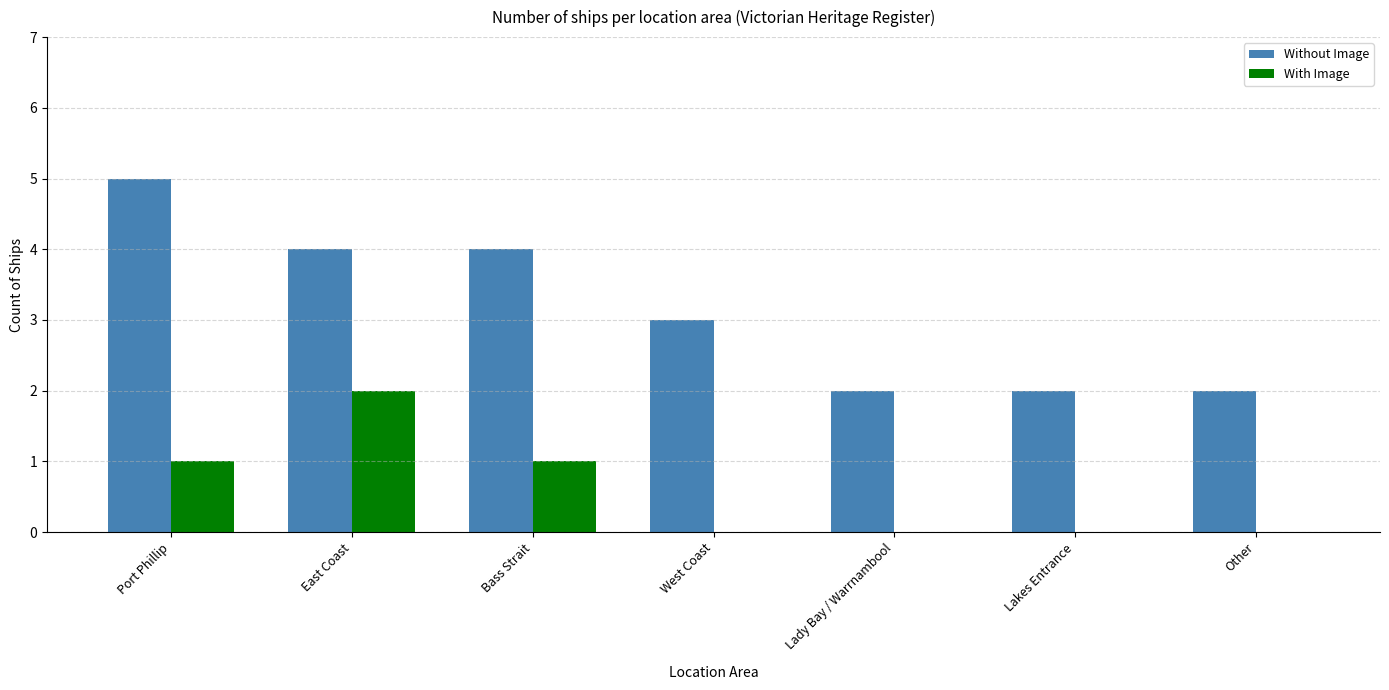

What are all the series names shown in the legend?

Without Image, With Image